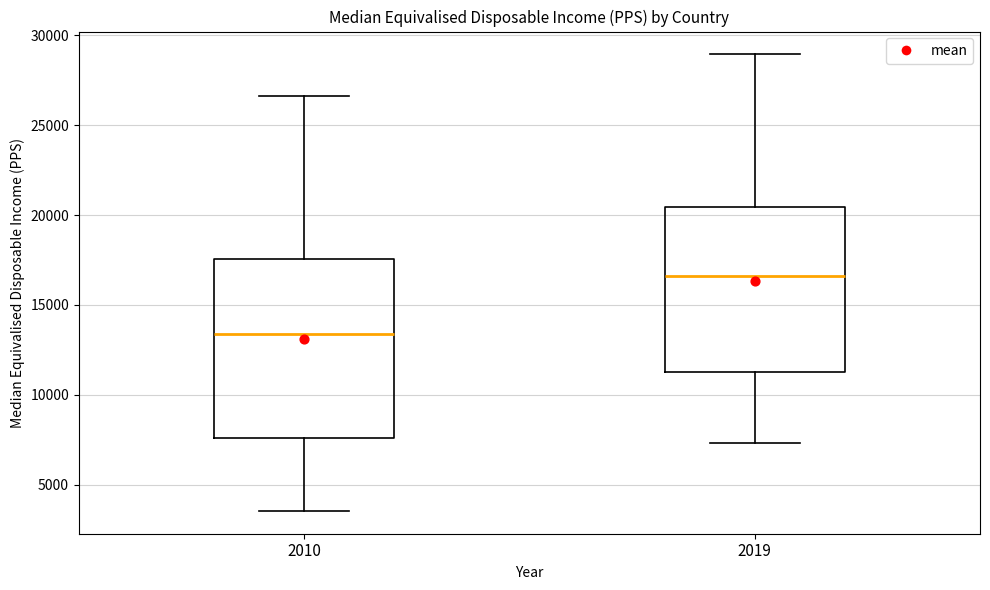

Reading left to right, transcribe this box plot: for each box, give where its median line is, the range the box spans, and where its two whiskers end, as read against the y-axis. The values are not printed on the chart, so give them approximately, as read against the axis.

2010: median 13500, box 7500 to 17500, whiskers 3500 to 26500
2019: median 16500, box 11500 to 20500, whiskers 7500 to 29000